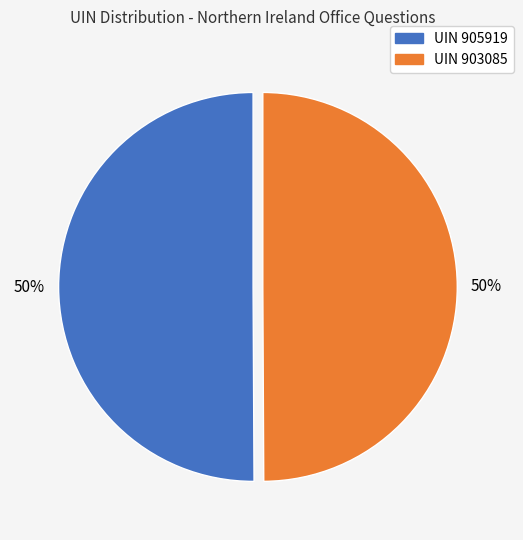

To the nearest percent, what is the average slice percentage?

50%